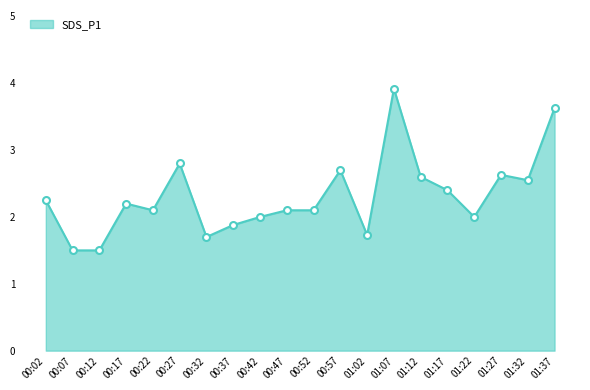

What is the change in value from 01:02 to 01:07?

+2.2